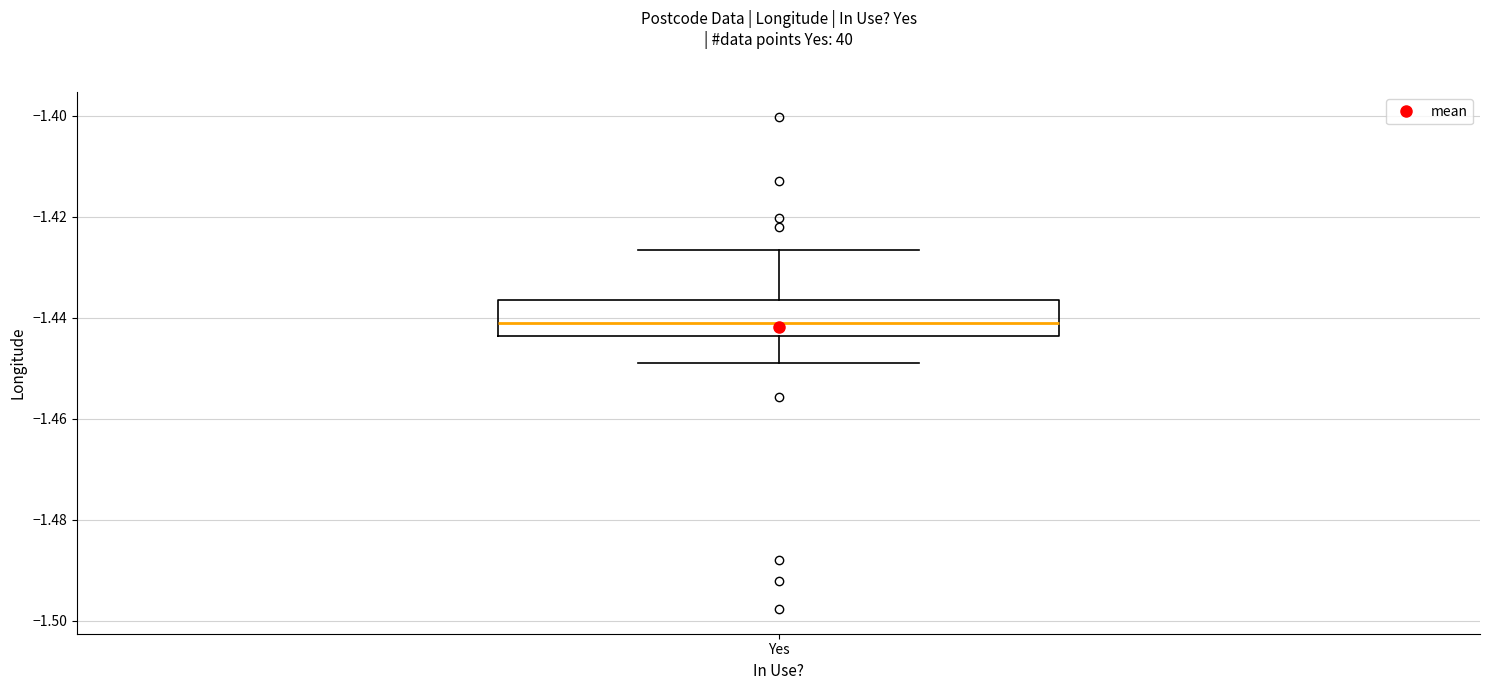

Read this box plot against the y-axis: the position of the median line, the range covered by the box, and the ends of both whiskers. The values are not printed on the chart, so give them approximately, as read against the axis.

median -1.442, box -1.444 to -1.436, whiskers -1.448 to -1.426